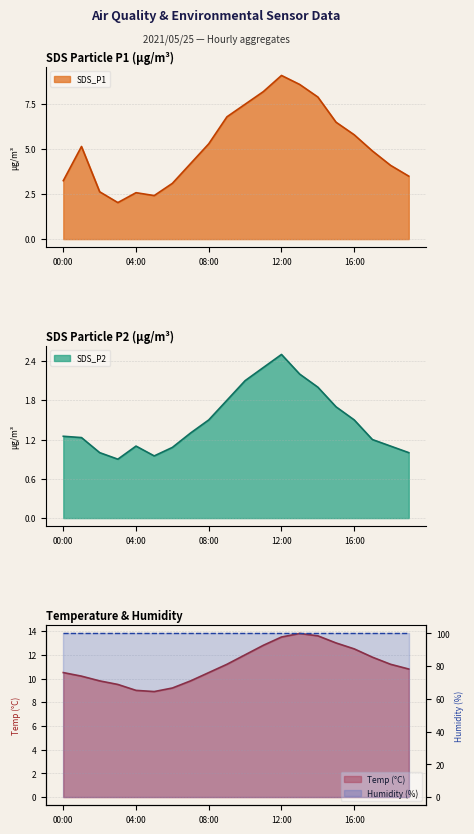

What is the minimum value for SDS_P1?

2.0